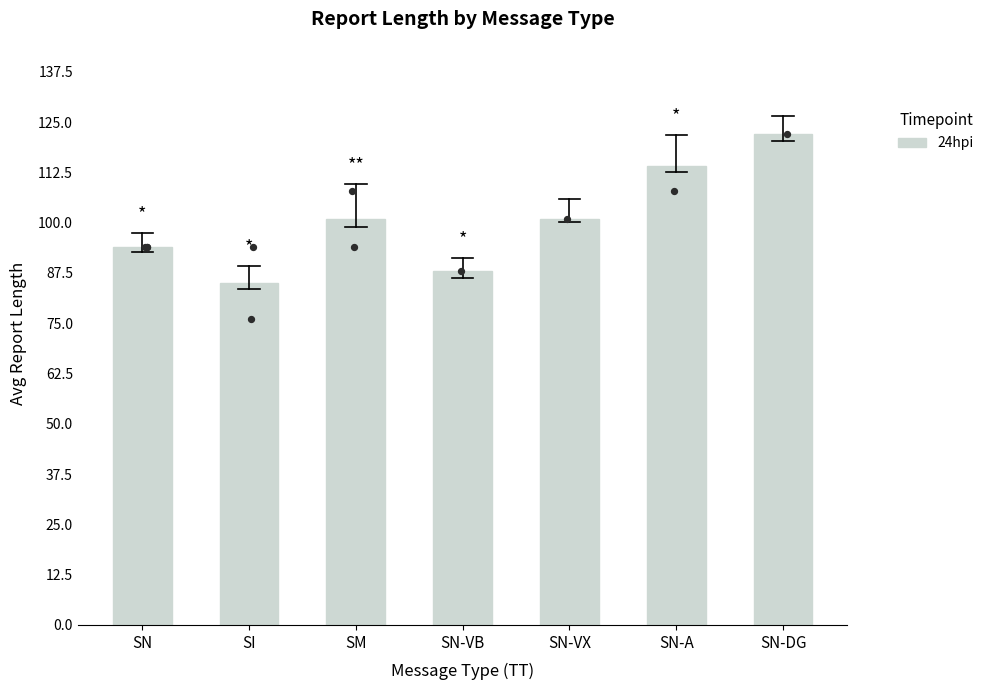

Approximately how many times larger is the value at SI compared to SN-VX?

0.8